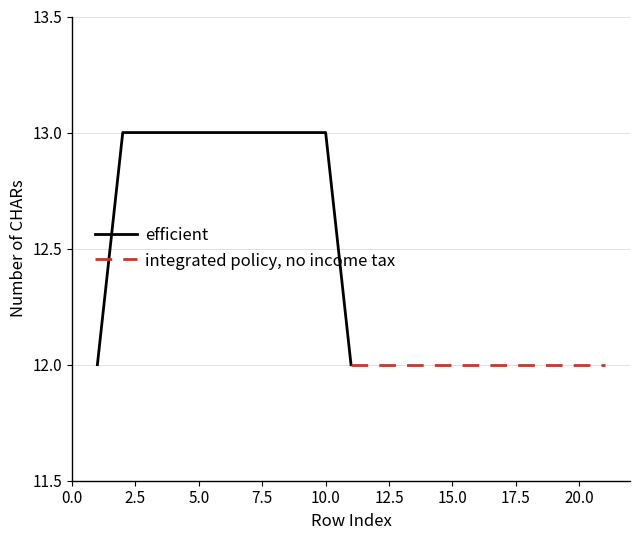

The value of efficient at 5.0 is 7. True or false?

False